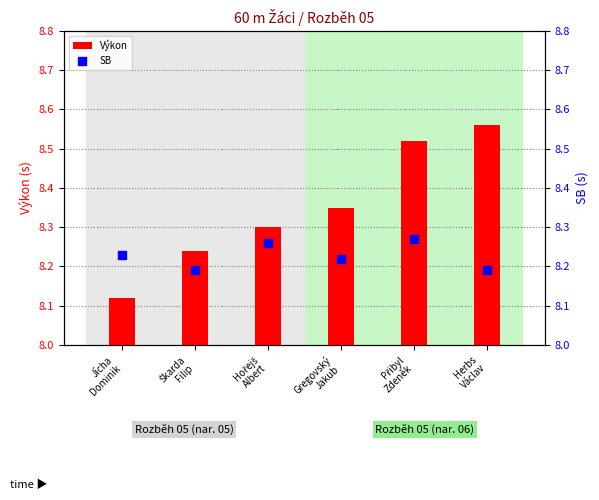

At which category is the sum across all series the highest?

Přibyl
Zdeněk